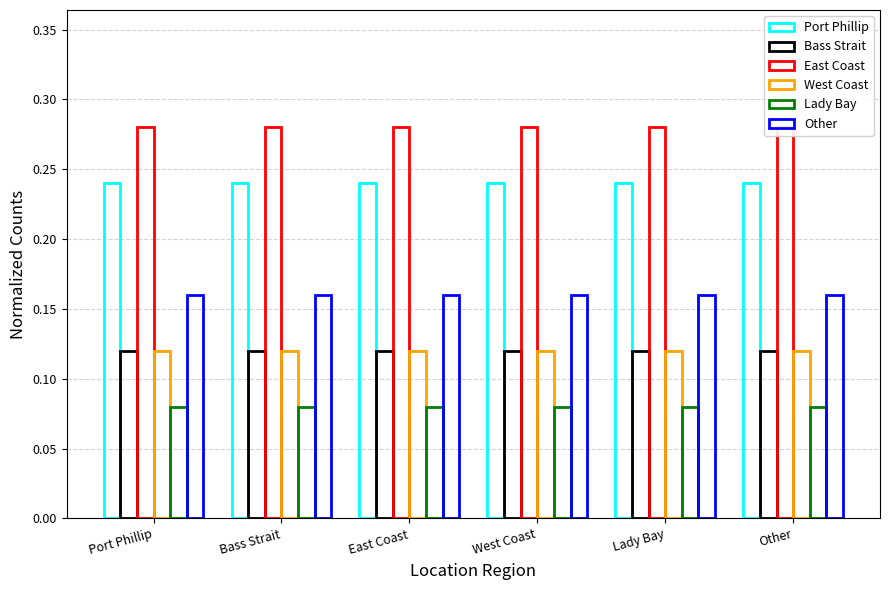

What is the sum of all West Coast values?

0.7